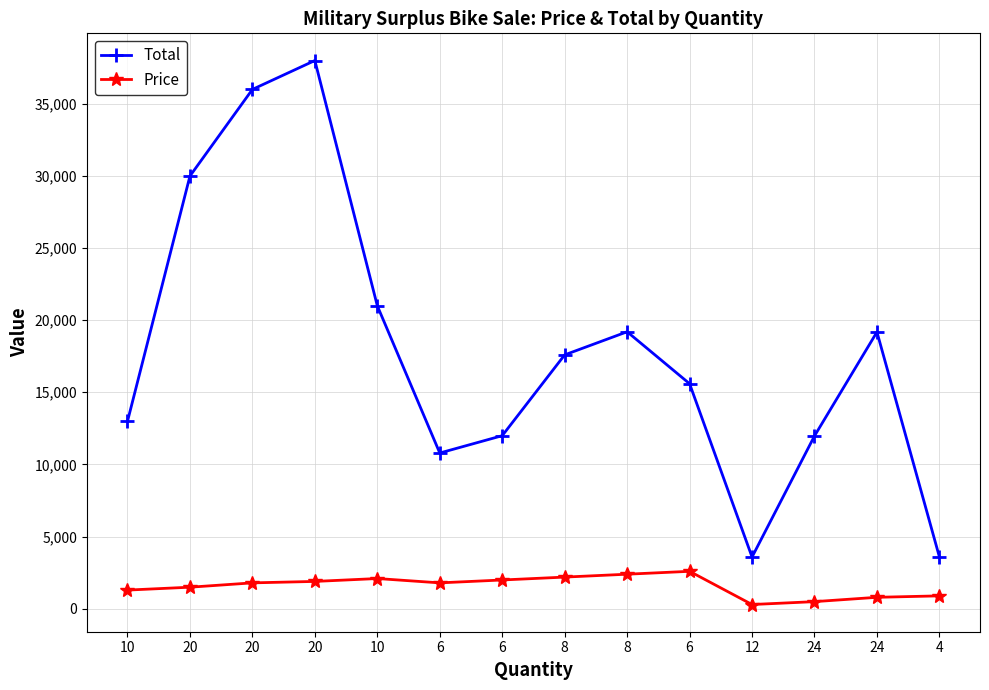

True or false: Price and Total intersect in this chart.

False